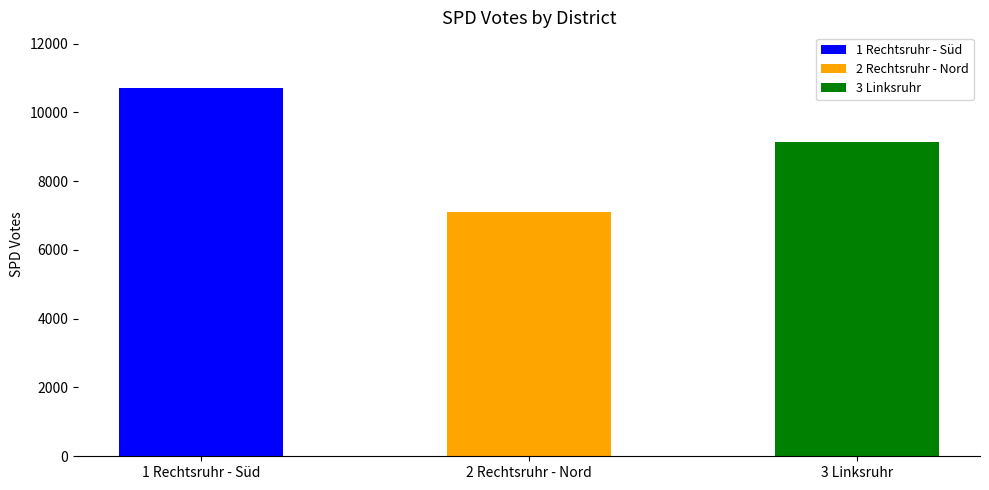

Is it true that CDU equals 5294 at 3 Linksruhr?

False